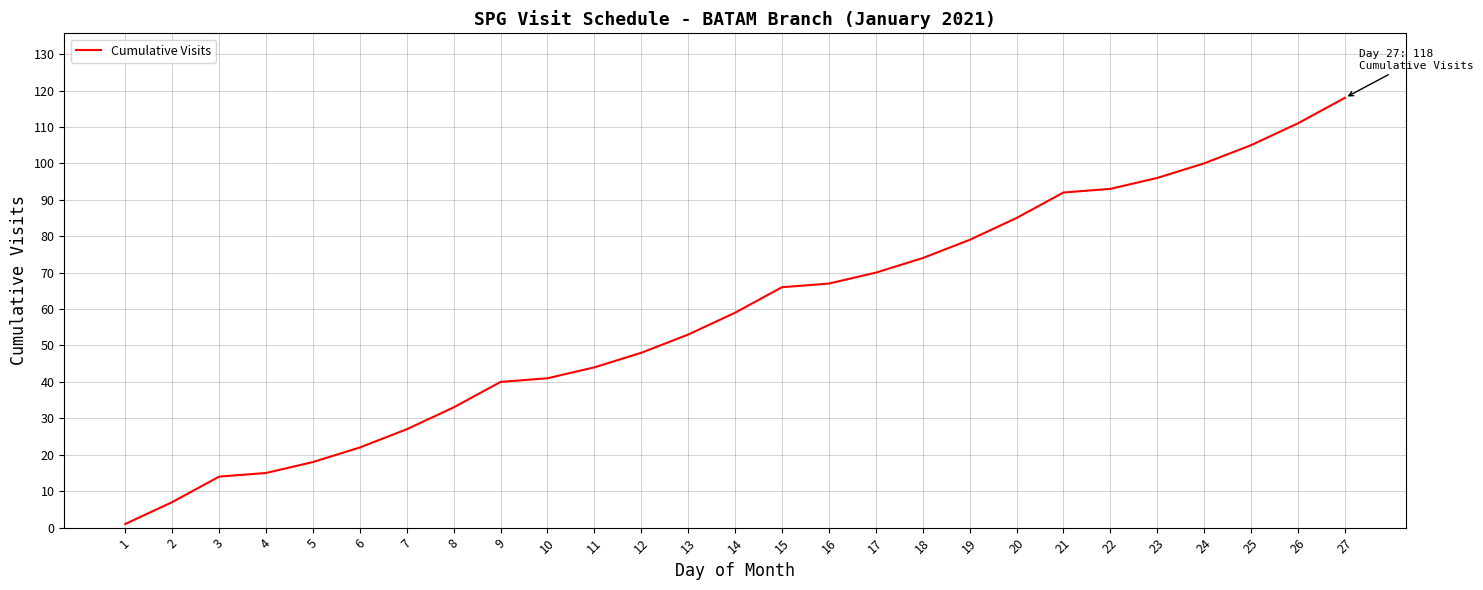

The chart shows a value of 24 at 15. True or false?

False